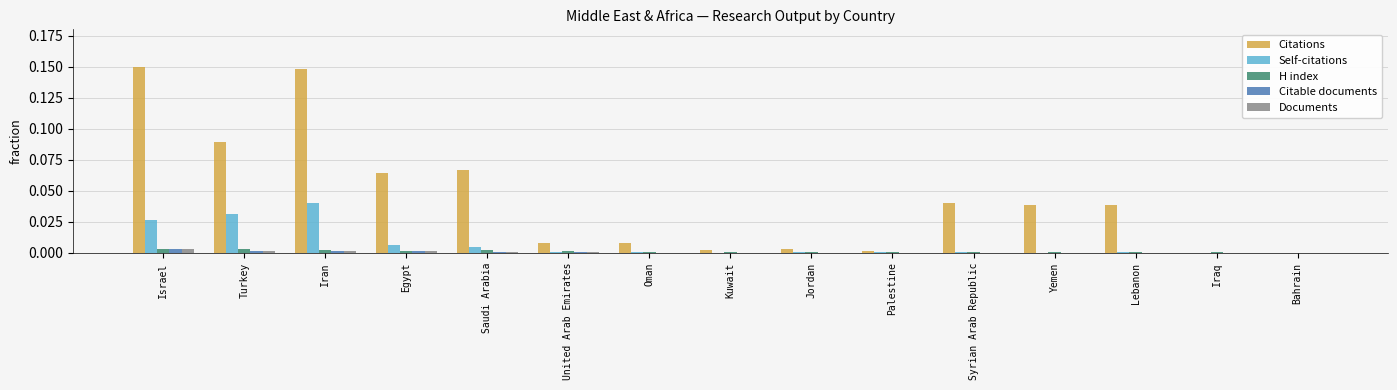

The value of H index at Palestine is 0.0. True or false?

True